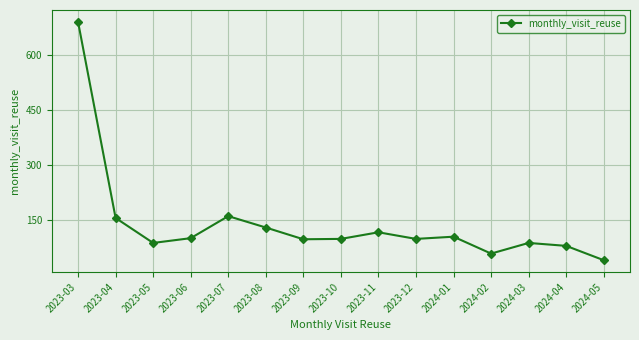

What is the minimum value shown in the chart?

40